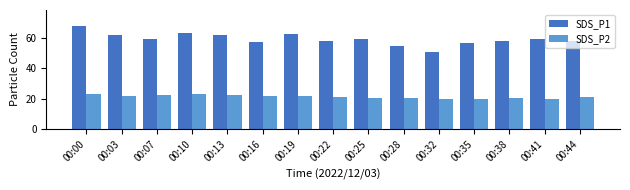

Rank the series by their average value, from highest to lowest.

SDS_P1, SDS_P2